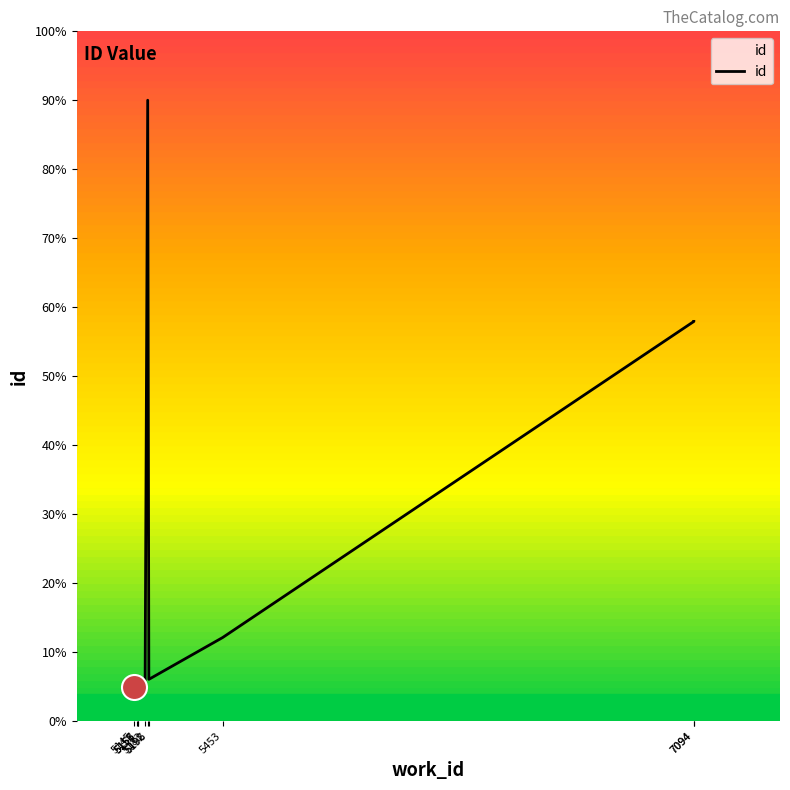

How many interior local valleys (lower than both neighbors) does the data have?

1